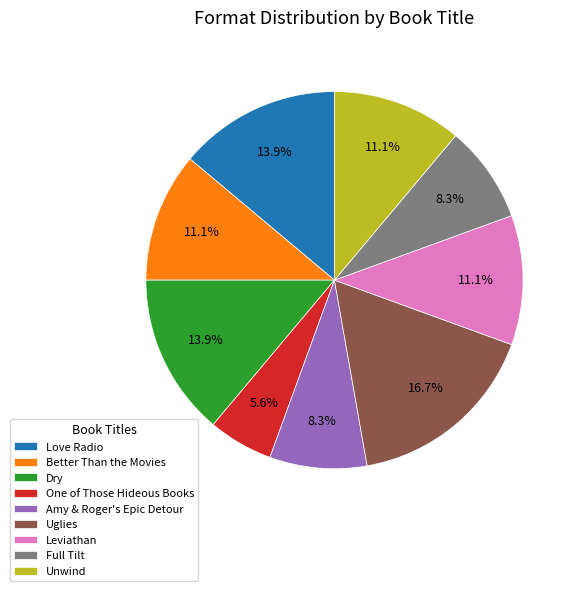

Which has a higher value, Better Than the Movies or Love Radio?

Love Radio